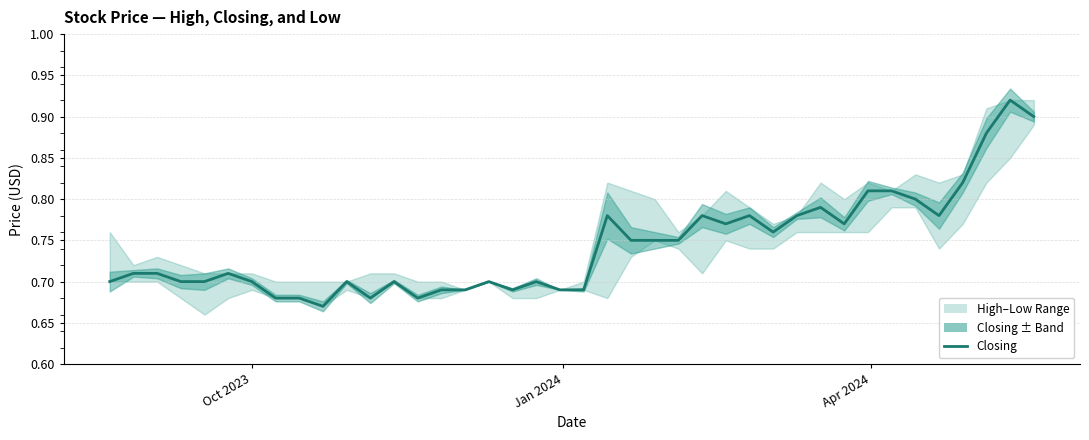

How many data points does each series have?

40